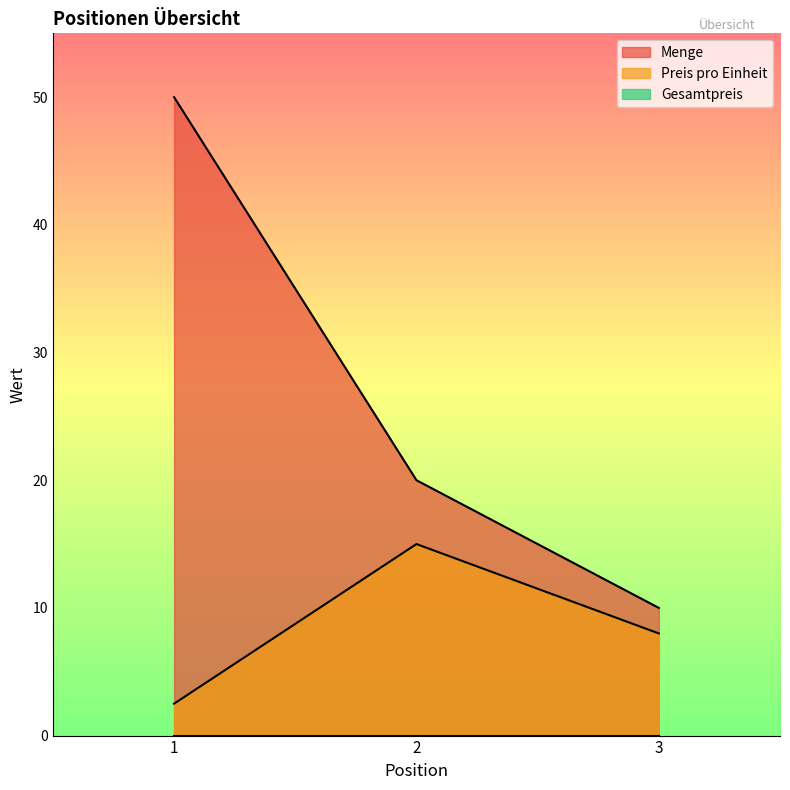

Rank the series by their maximum value, from lowest to highest.

Preis pro Einheit, Menge